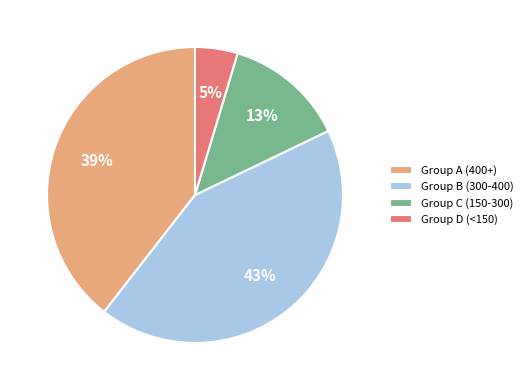

To the nearest percent, what percentage of the pie is Group B (300-400)?

43%